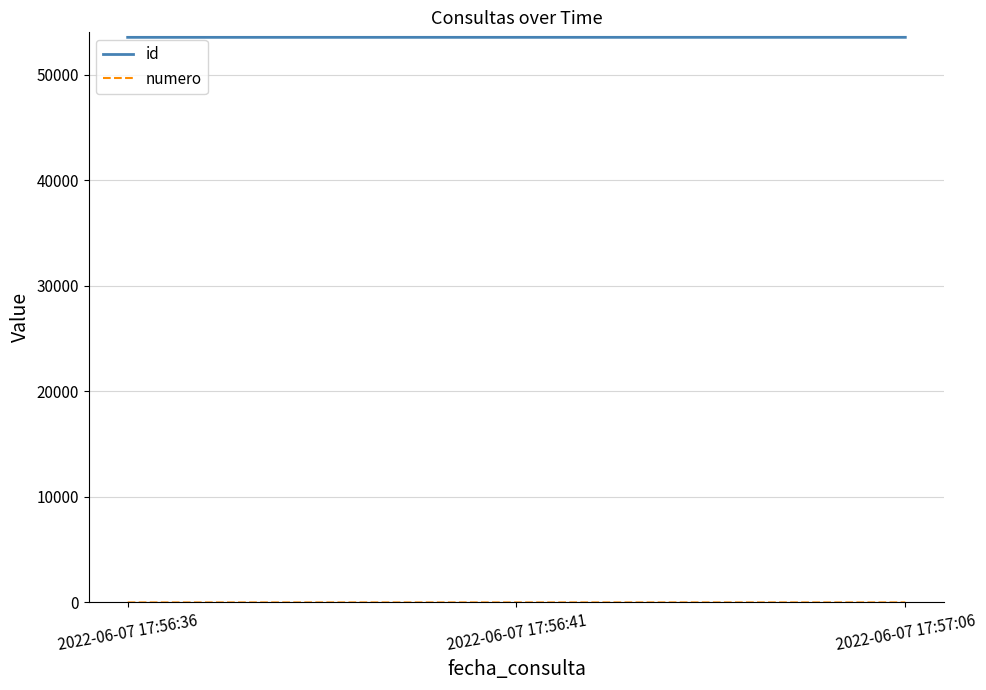

True or false: id has a value of 33511 at 2022-06-07 17:56:36.

False